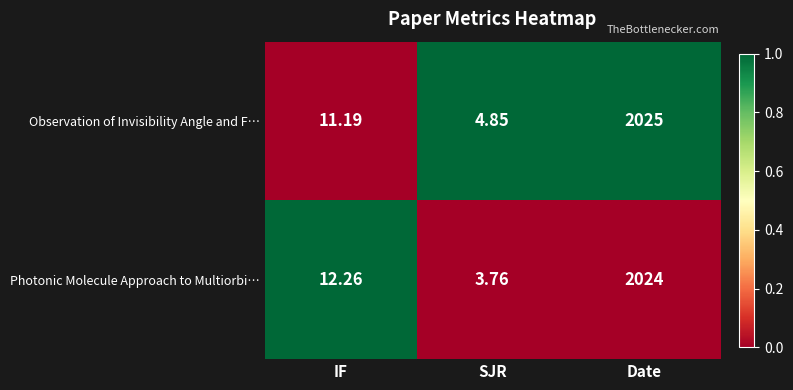

Rank the series at SJR from highest to lowest value.

Observation of Invisibility Angle and F…, Photonic Molecule Approach to Multiorbi…